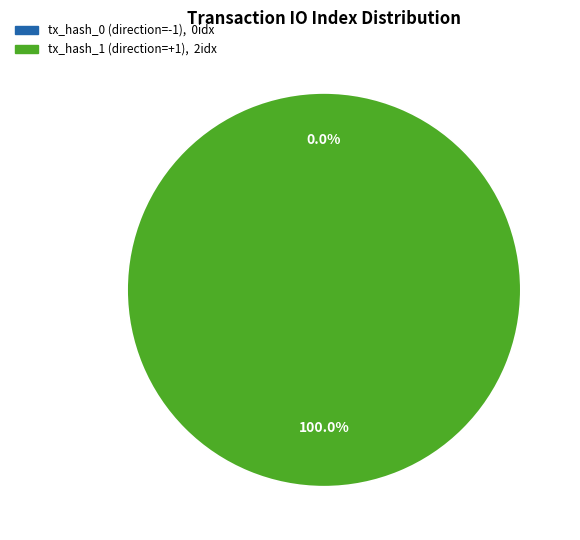

To the nearest percent, what is the difference between the largest and smallest slice percentages?

100%